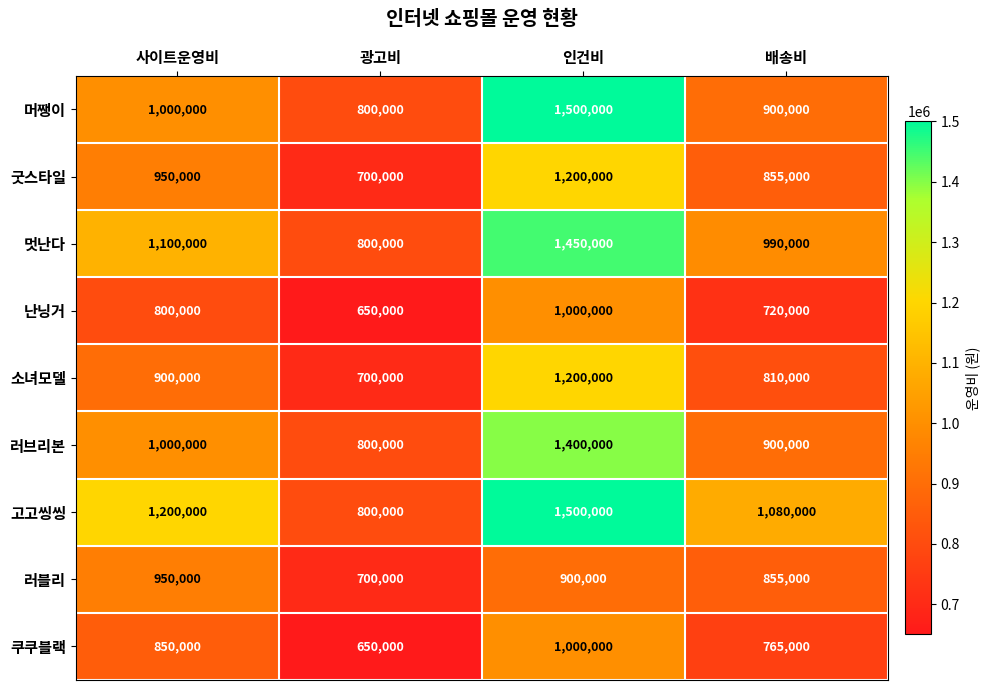

At which label is 고고씽씽 closest to 1150000?

사이트운영비